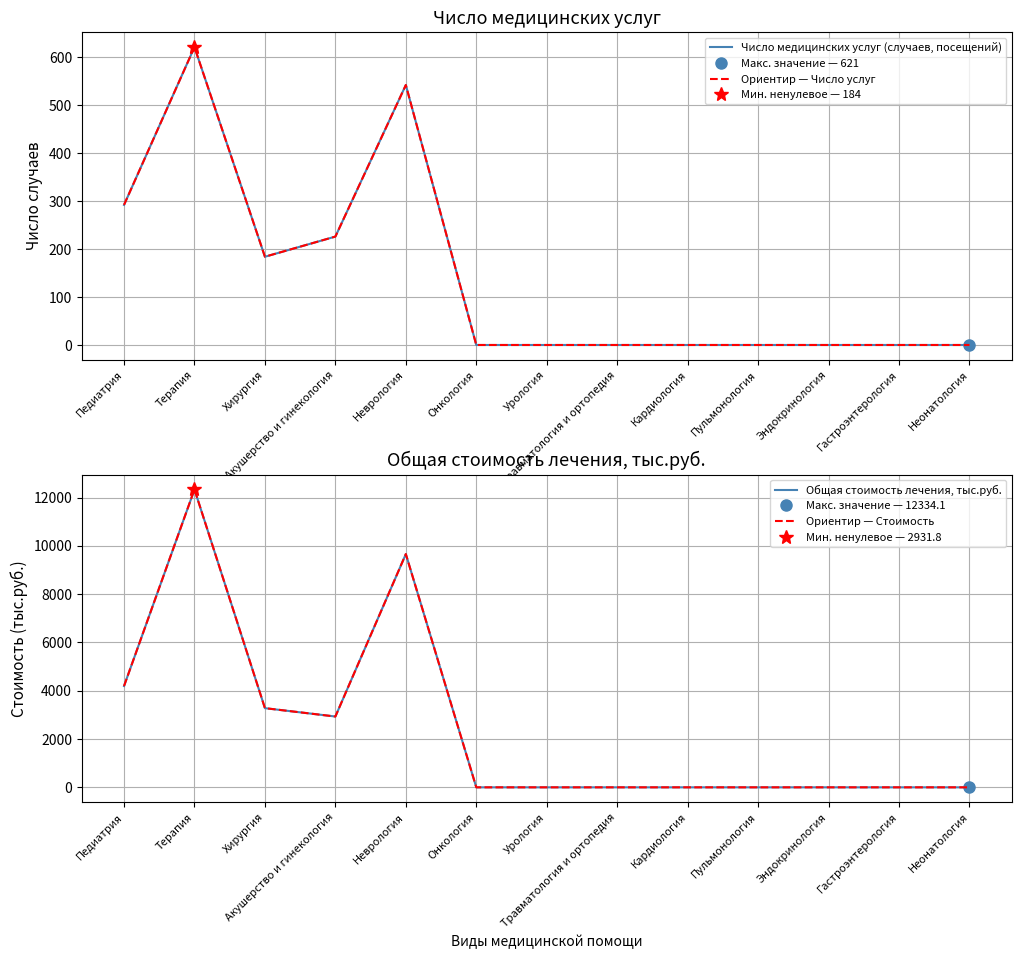

What is the maximum value shown in the chart?

12334.1